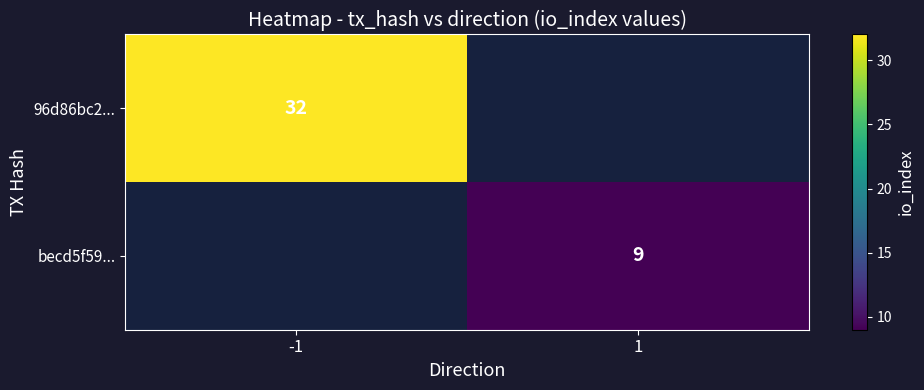

The becd5f59... series shows 14 at 1. True or false?

False